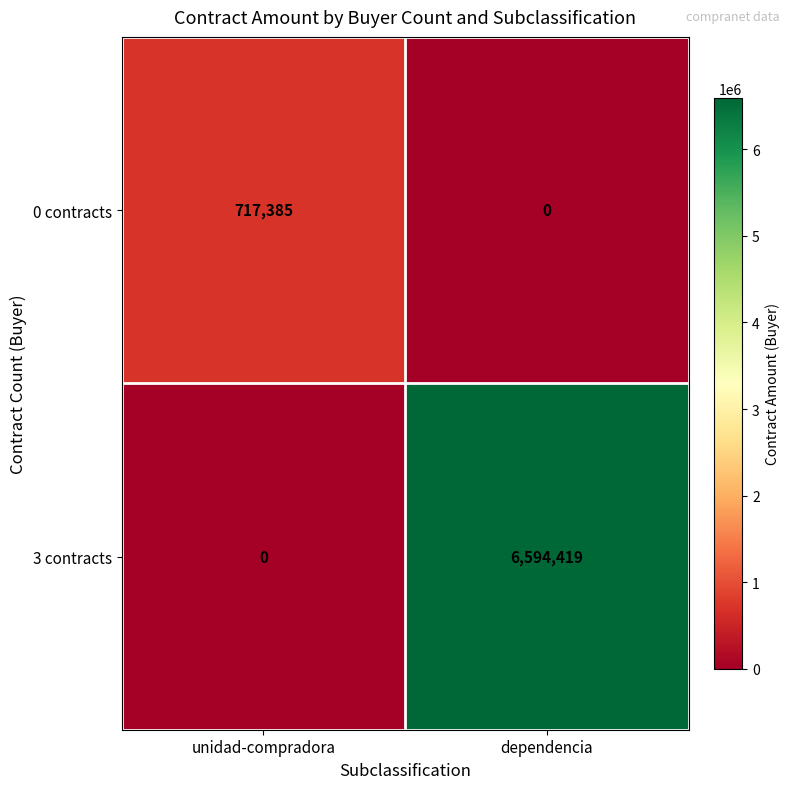

Rank the series by their average value, from lowest to highest.

0 contracts, 3 contracts